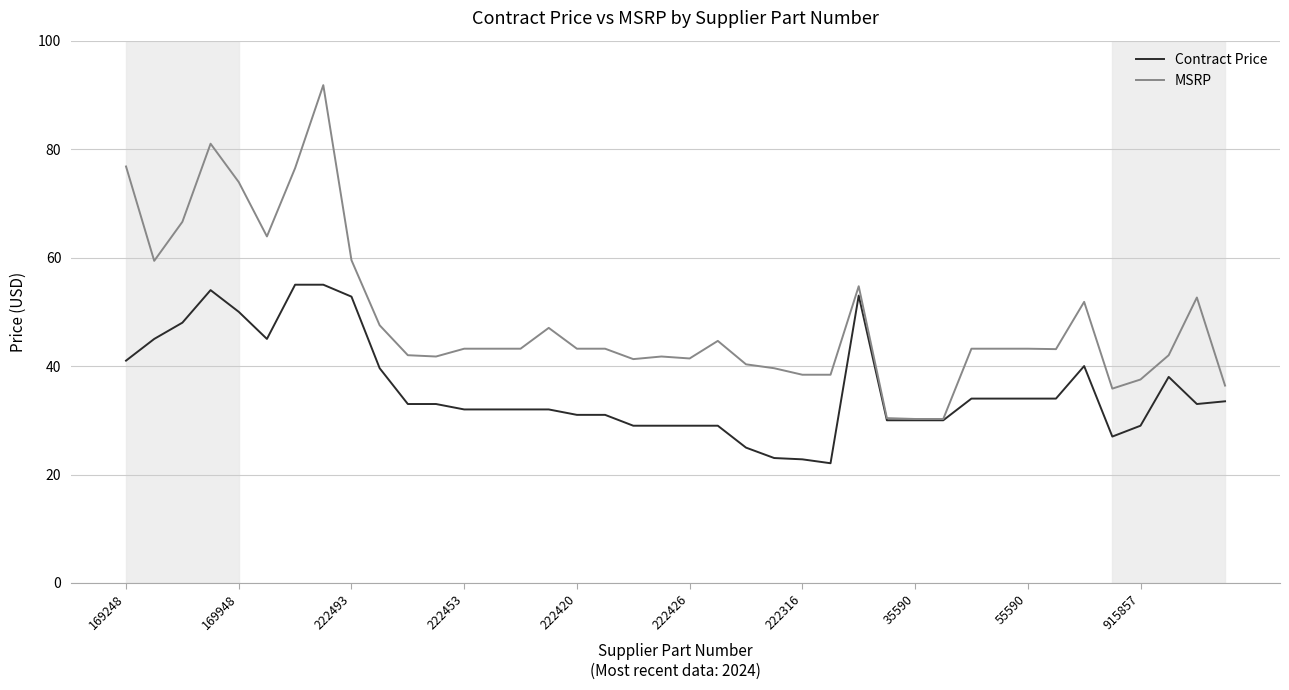

Rank the series by their maximum value, from highest to lowest.

MSRP, Contract Price